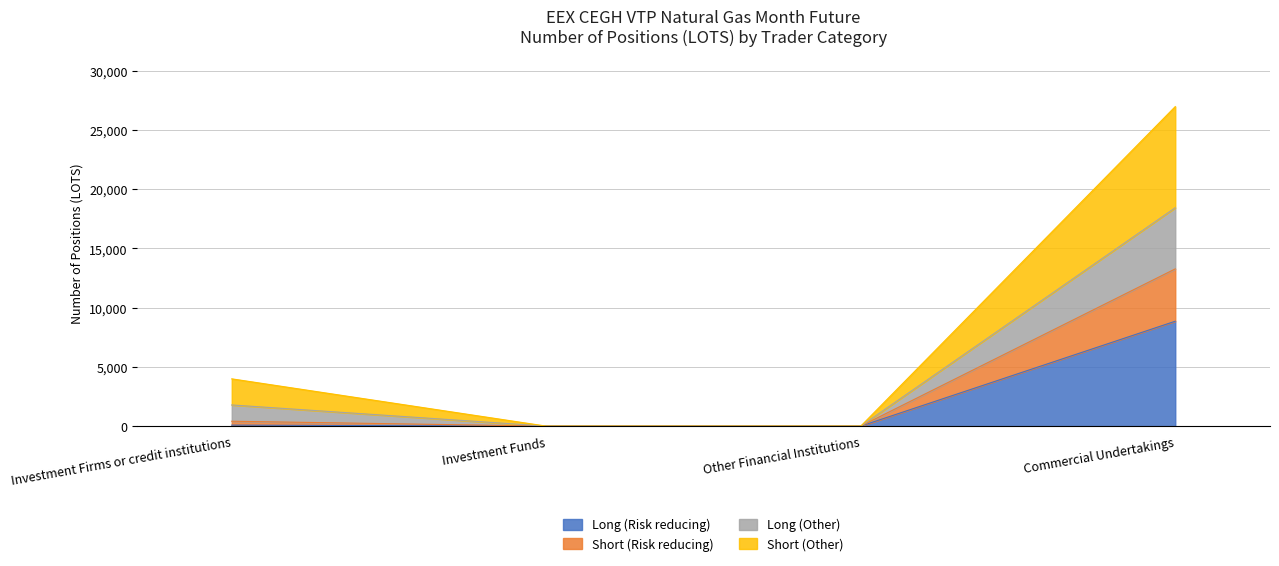

True or false: Long (Other) has a value of 0 at Investment Funds.

True